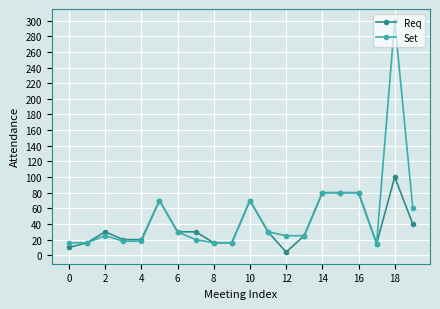

What is the value of the Set point at the 15th from the left?

80